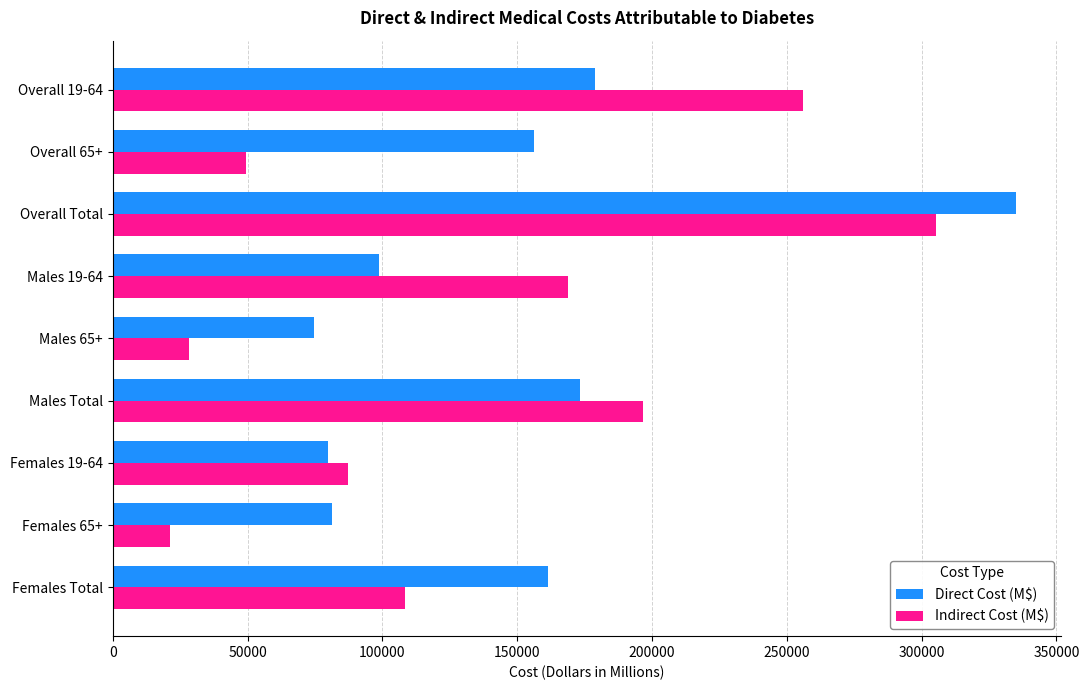

Between Males 19-64 and Males Total, which series saw the biggest shift?

Direct Cost (M$)